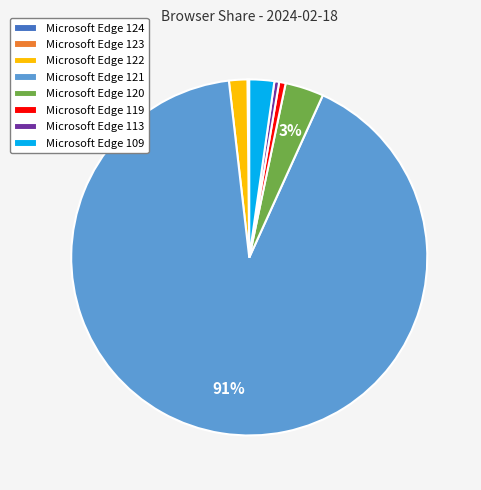

To the nearest percent, what percentage of the pie is Microsoft Edge 122?

2%